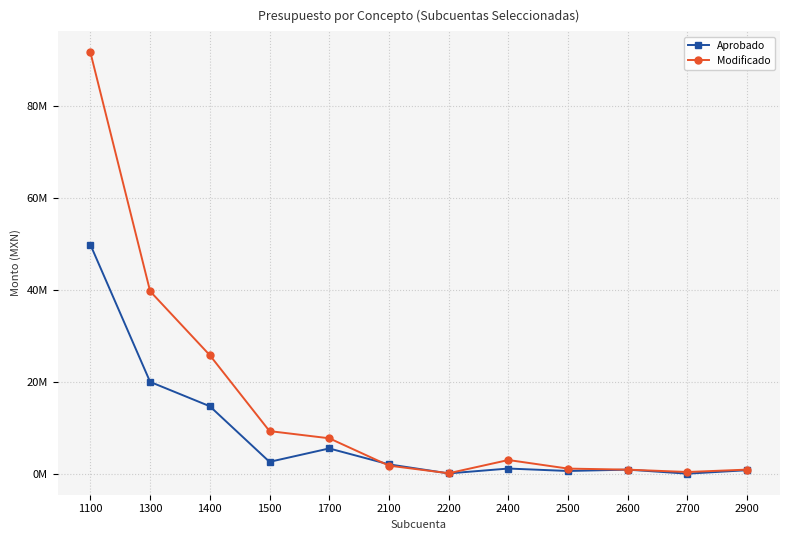

What is the difference between the Aprobado values at 1700 and 1400?

9178806.3